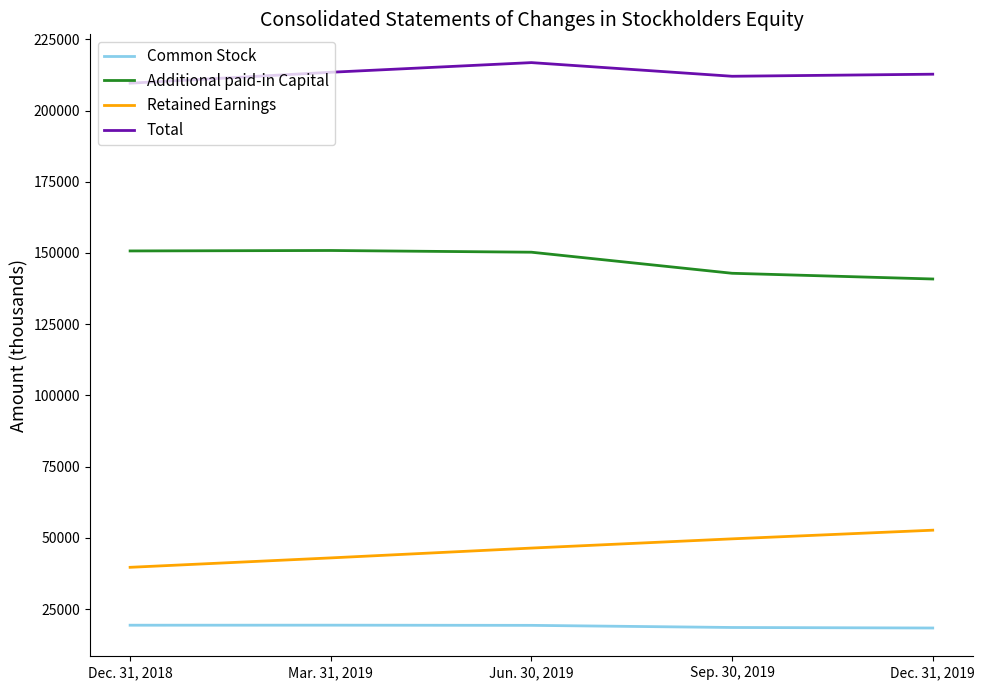

How many lines are shown in the chart?

4